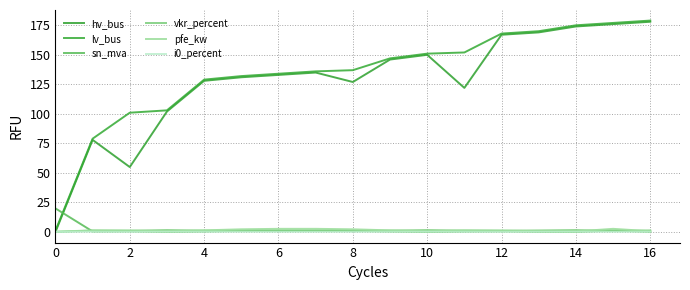

Reading left to right, extract all data points from this chart.

hv_bus: 0.0	78.0	55.0	102.0	128.0	131.0	133.0	135.0	127.0	146.0	150.0	122.0	167.0	169.0	174.0	176.0	178.0
lv_bus: 1.0	79.0	101.0	103.0	129.0	132.0	134.0	136.0	137.0	147.0	151.0	152.0	168.0	170.0	175.0	177.0	179.0
sn_mva: 20.0	0.5	0.6	0.2	0.5	1.0	1.2	1.2	1.0	0.5	0.2	0.5	0.6	0.2	0.2	1.2	0.2
vkr_percent: 0.1	1.2	1.1	1.6	1.2	1.0	0.9	0.9	1.0	1.2	1.6	1.2	1.1	1.3	1.6	0.9	1.3
pfe_kw: 0.3	1.4	1.3	0.5	1.4	2.3	2.7	2.7	2.3	1.4	0.5	1.4	1.3	0.7	0.5	2.7	0.7
i0_percent: 0.2	0.3	0.2	0.3	0.3	0.2	0.2	0.2	0.2	0.3	0.3	0.3	0.2	0.3	0.3	0.2	0.3